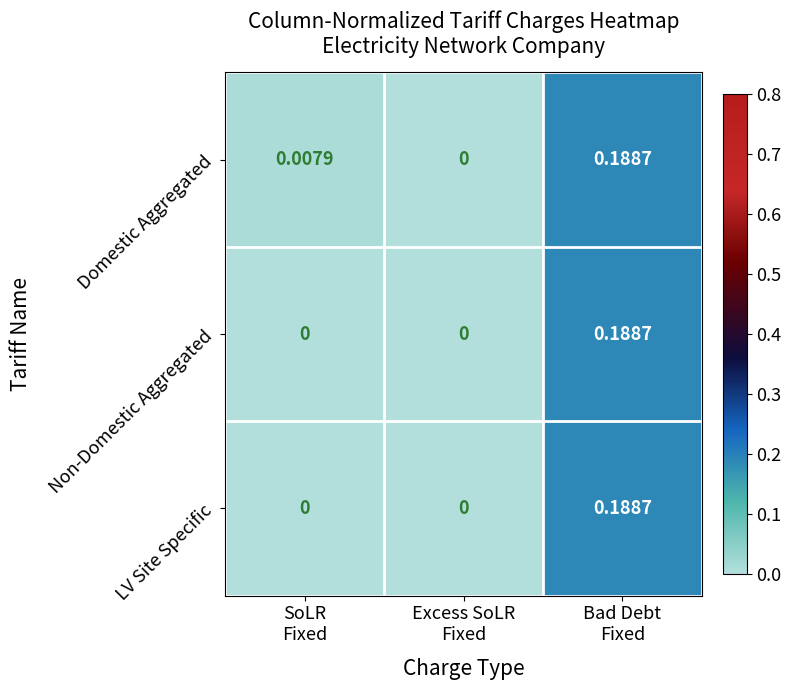

Which series has the largest total across all categories?

Domestic Aggregated